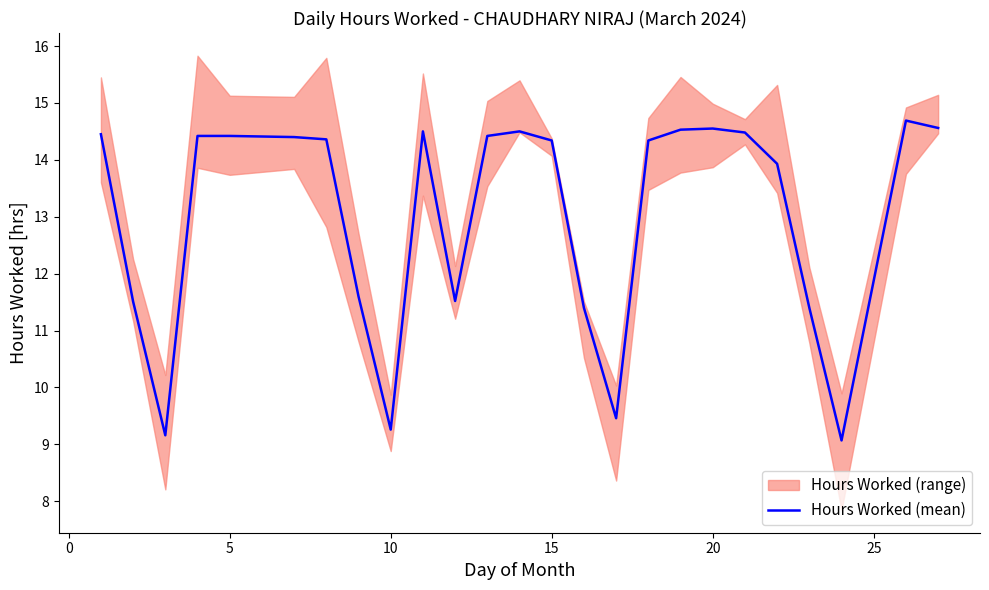

True or false: Hours Worked (mean) has a value of 14.3 at 15.

True